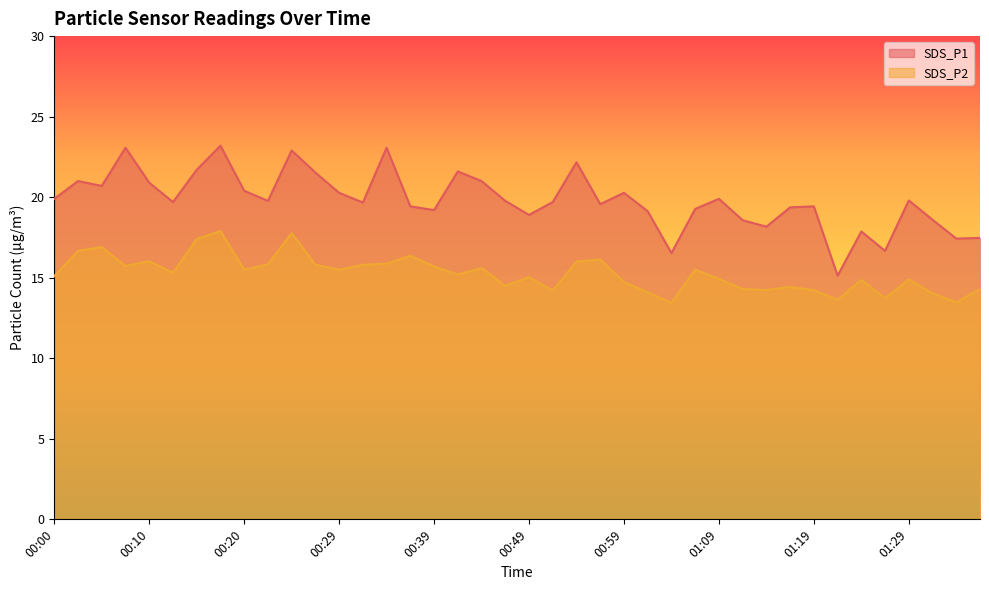

List the series in order of their overall mean, highest first.

SDS_P1, SDS_P2